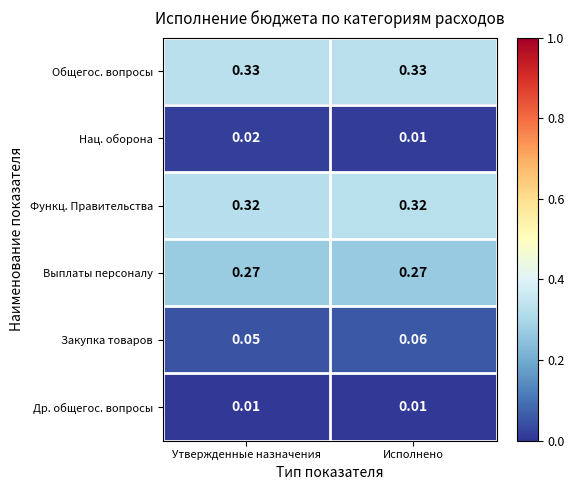

Count the number of data series in this chart.

6